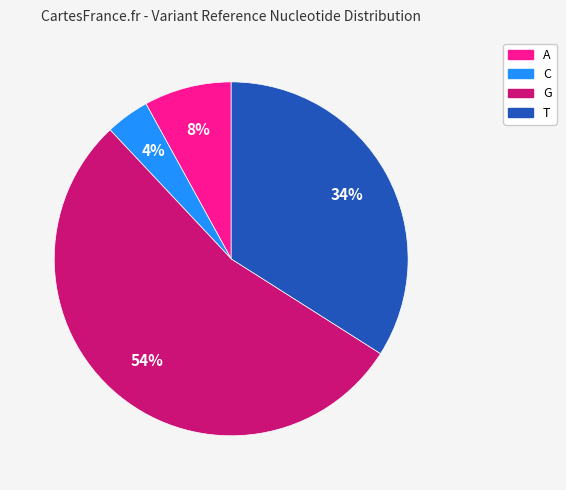

True or false: T accounts for 34% of the total.

True